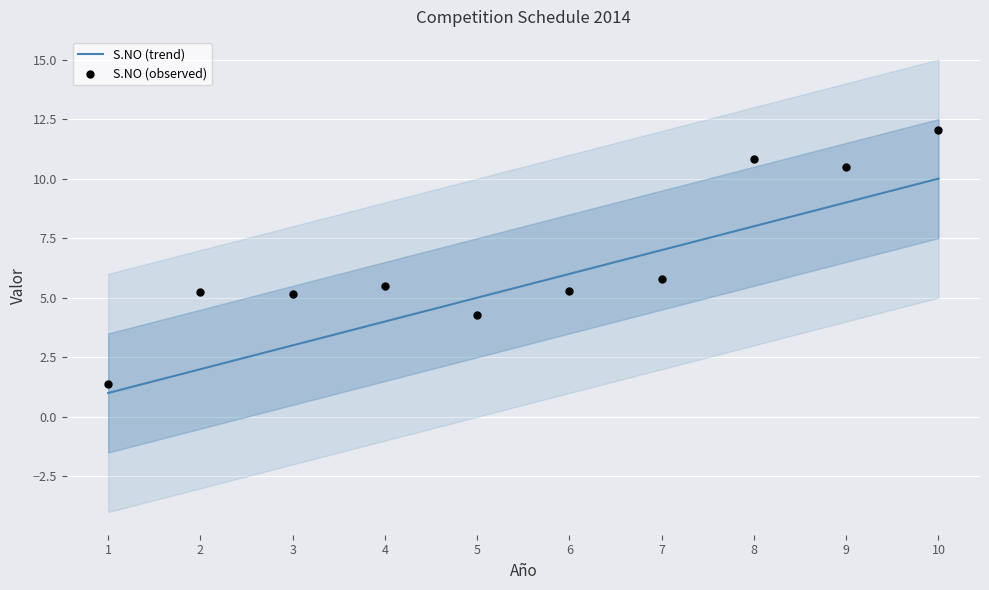

Which series has the largest Y range (max minus min)?

S.NO (observed)